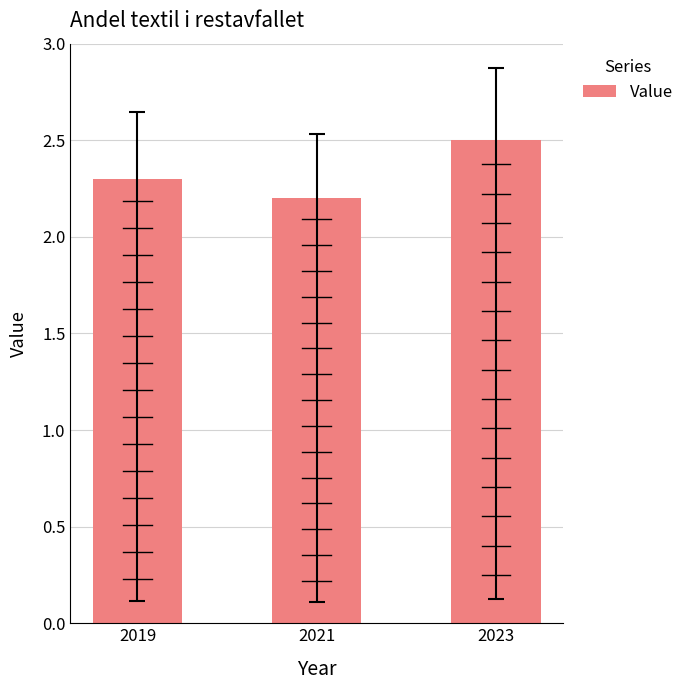

What is the average value?

2.3